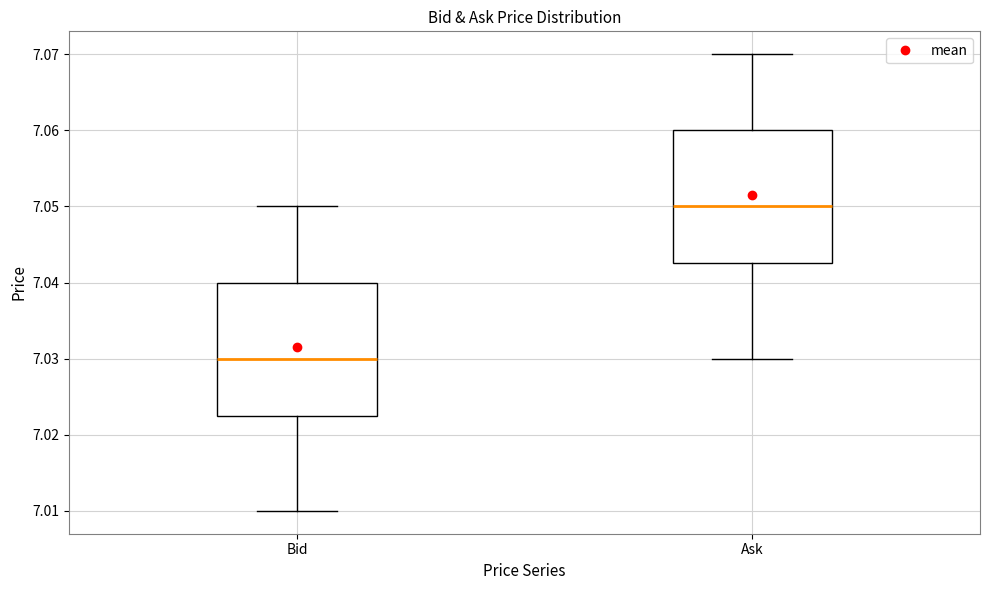

Reading left to right, read every box against the y-axis: the position of its median line, the range the box covers, and the ends of its whiskers. The values are not printed on the chart, so give them approximately, as read against the axis.

Bid: median 7.030, box 7.023 to 7.040, whiskers 7.010 to 7.050
Ask: median 7.050, box 7.043 to 7.060, whiskers 7.030 to 7.070